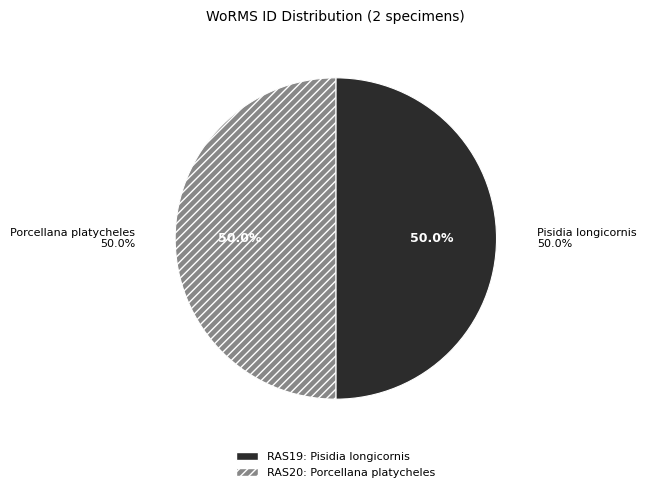

To the nearest percent, what is the average slice percentage?

50%